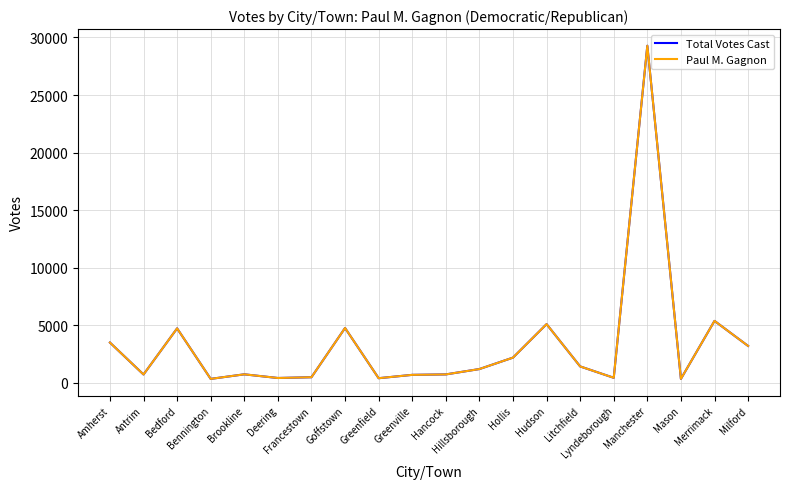

Which series has the largest total across all categories?

Total Votes Cast